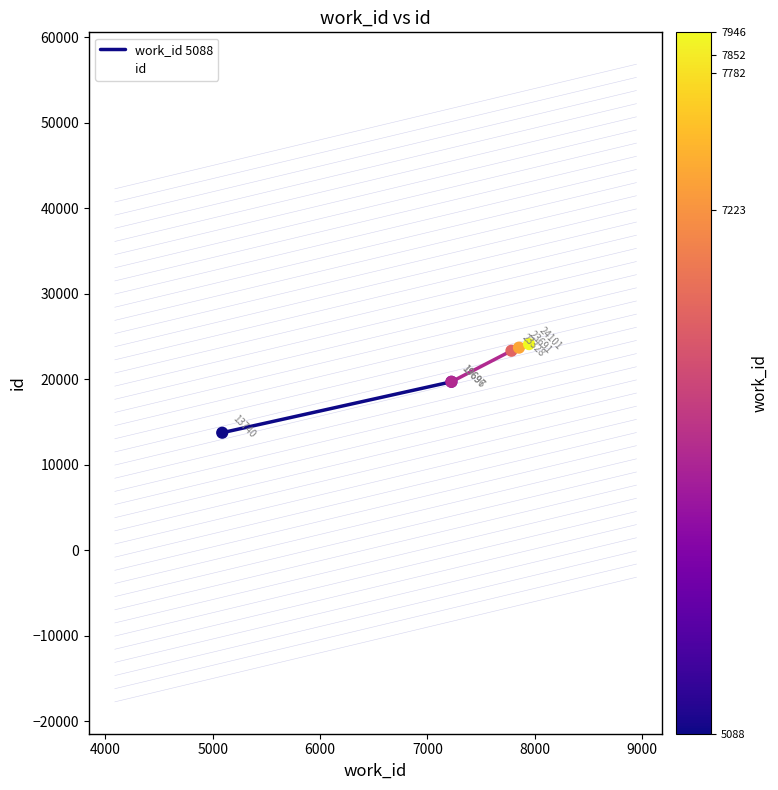

Approximately how many times larger is the value at 7782 compared to 5088?

1.7